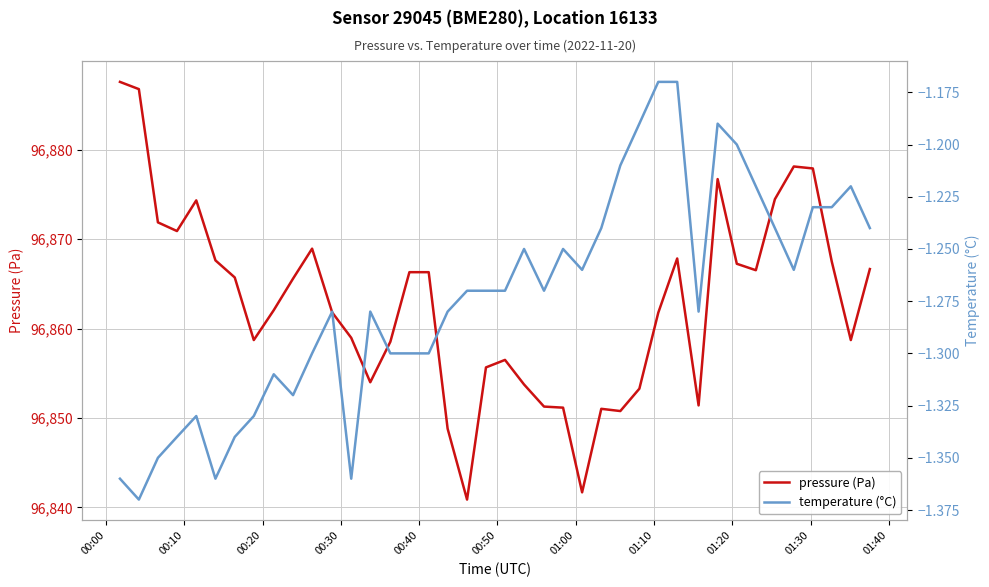

Which series has the largest total across all categories?

pressure (Pa)